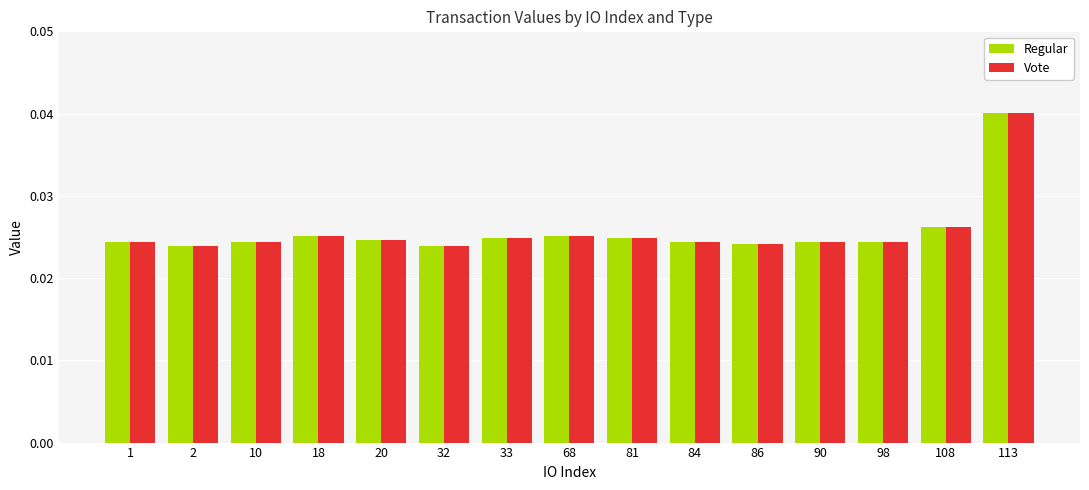

What is the sum of all Regular values?

0.4